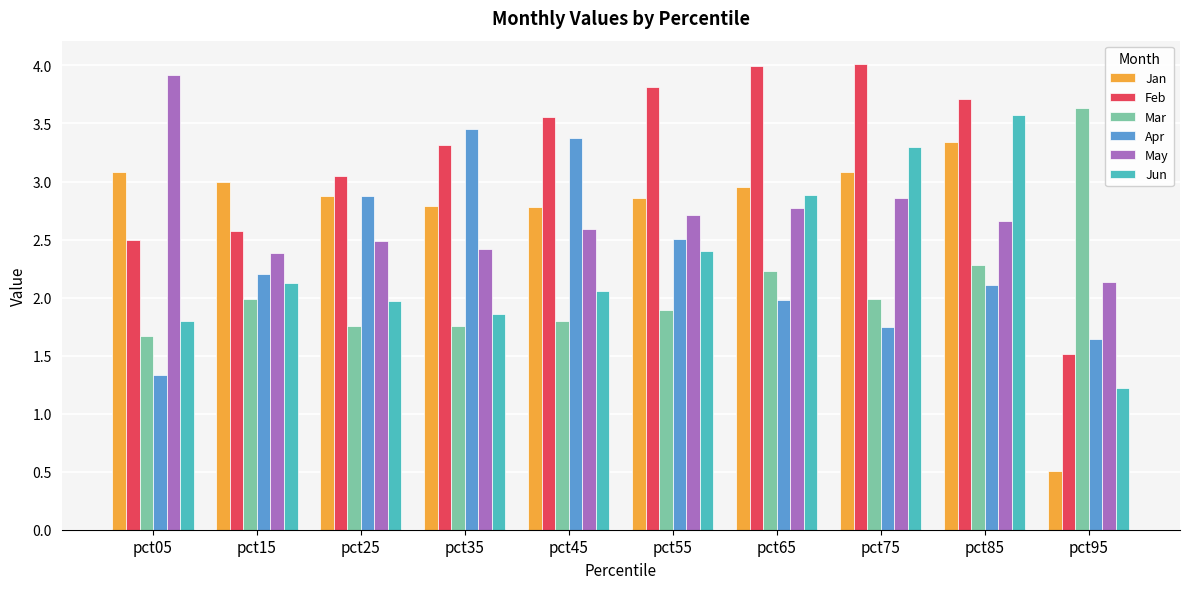

Rank the series at pct75 from lowest to highest value.

Apr, Mar, May, Jan, Jun, Feb